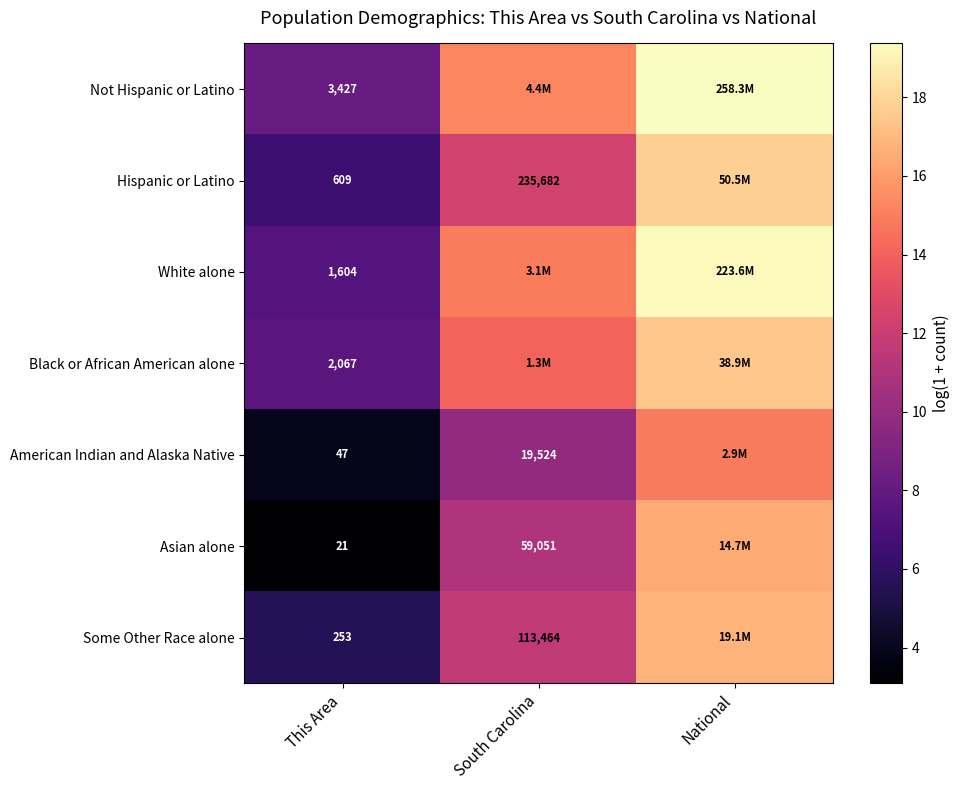

The value of Asian alone at This Area is 1.3. True or false?

False